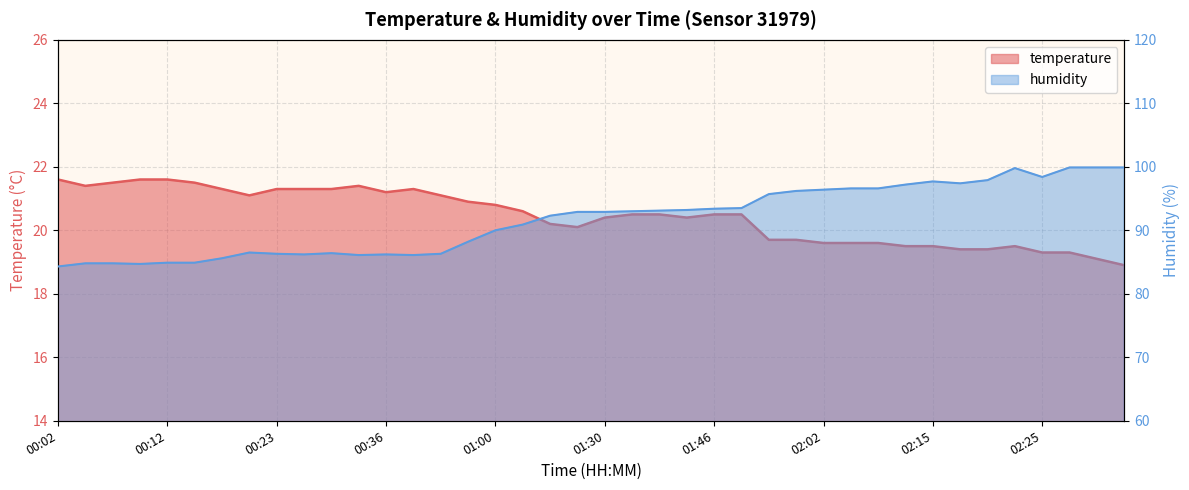

What is the difference between the second highest and second lowest values in the humidity series?

15.2